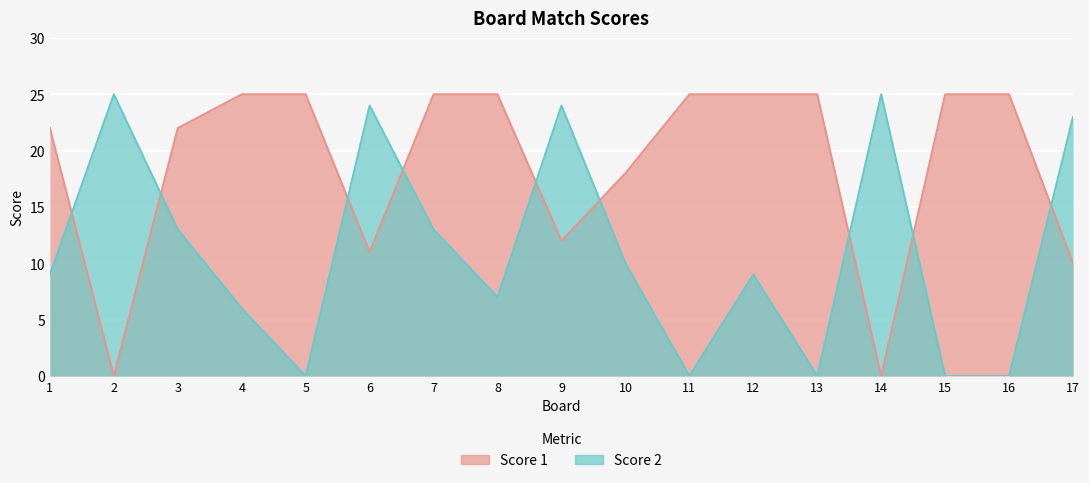

Reading left to right, extract all data points from this chart.

Score 1: 22	0	22	25	25	11	25	25	12	18	25	25	25	0	25	25	10
Score 2: 9	25	13	6	0	24	13	7	24	10	0	9	0	25	0	0	23